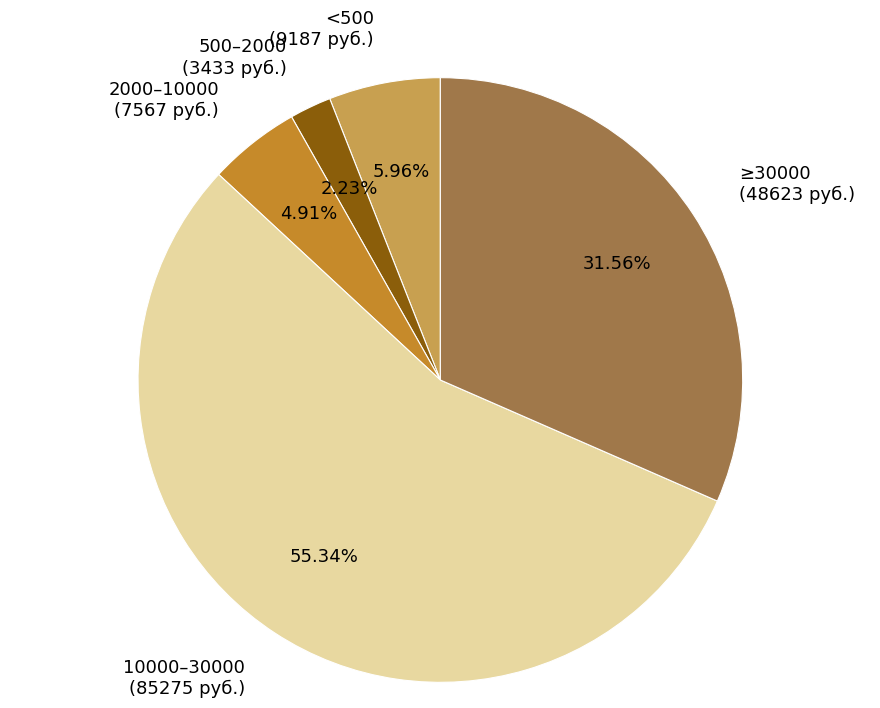

Does any single category account for the majority?

Yes